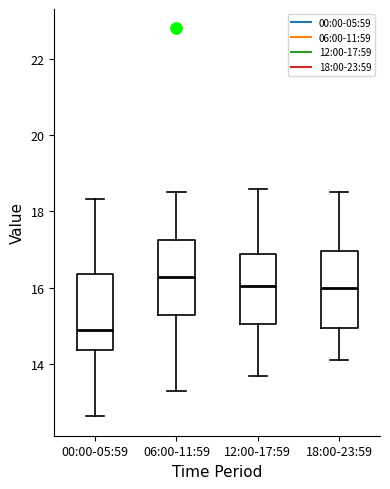

Reading left to right, read every box against the y-axis: the position of its median line, the range the box covers, and the ends of its whiskers. The values are not printed on the chart, so give them approximately, as read against the axis.

00:00-05:59: median 15.0, box 14.4 to 16.4, whiskers 12.6 to 18.4
06:00-11:59: median 16.2, box 15.2 to 17.2, whiskers 13.4 to 18.6
12:00-17:59: median 16.0, box 15.0 to 16.8, whiskers 13.8 to 18.6
18:00-23:59: median 16.0, box 15.0 to 17.0, whiskers 14.2 to 18.6